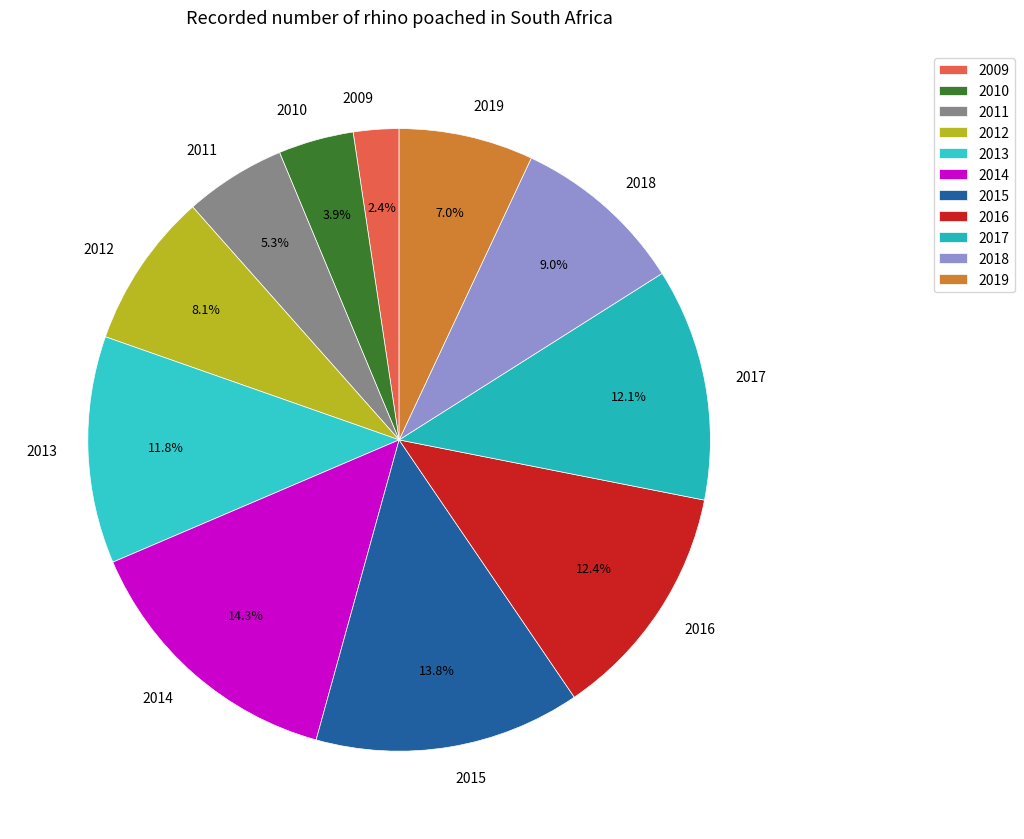

What is the smallest slice in the pie chart?

2009